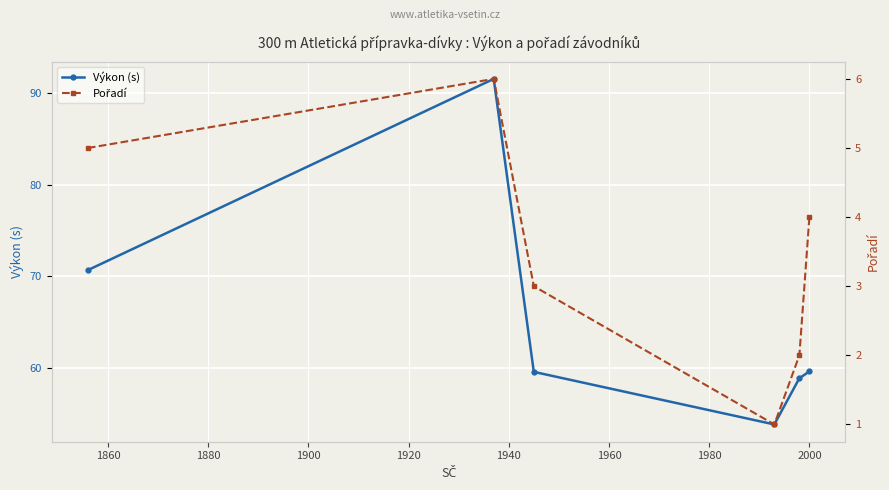

True or false: Výkon (s) and Pořadí intersect in this chart.

False